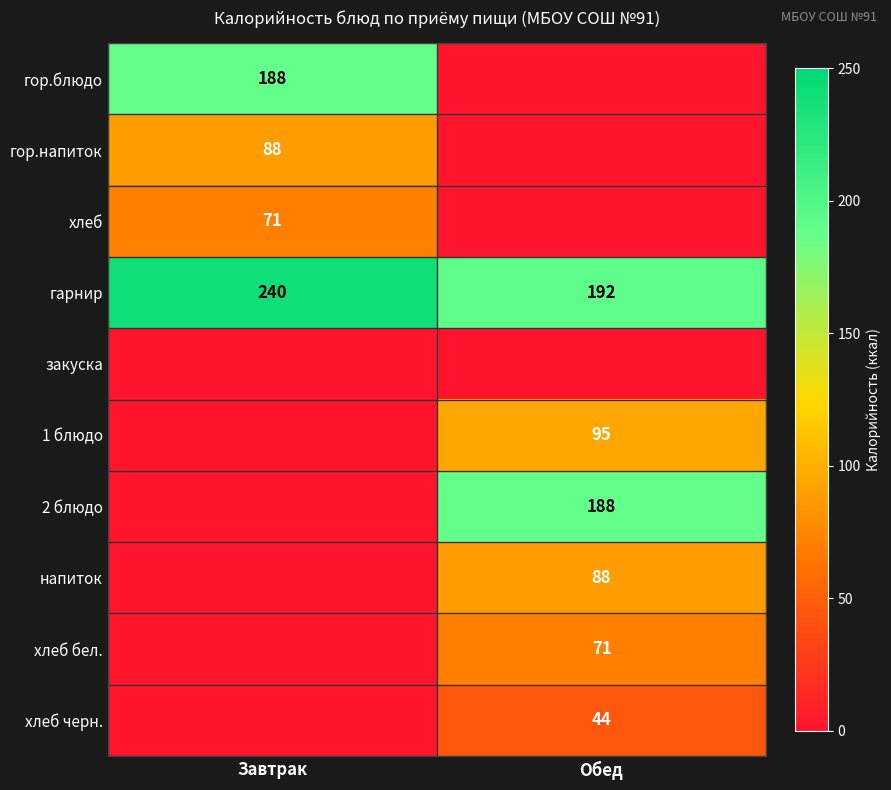

The гарнир series shows 192 at Обед. True or false?

True